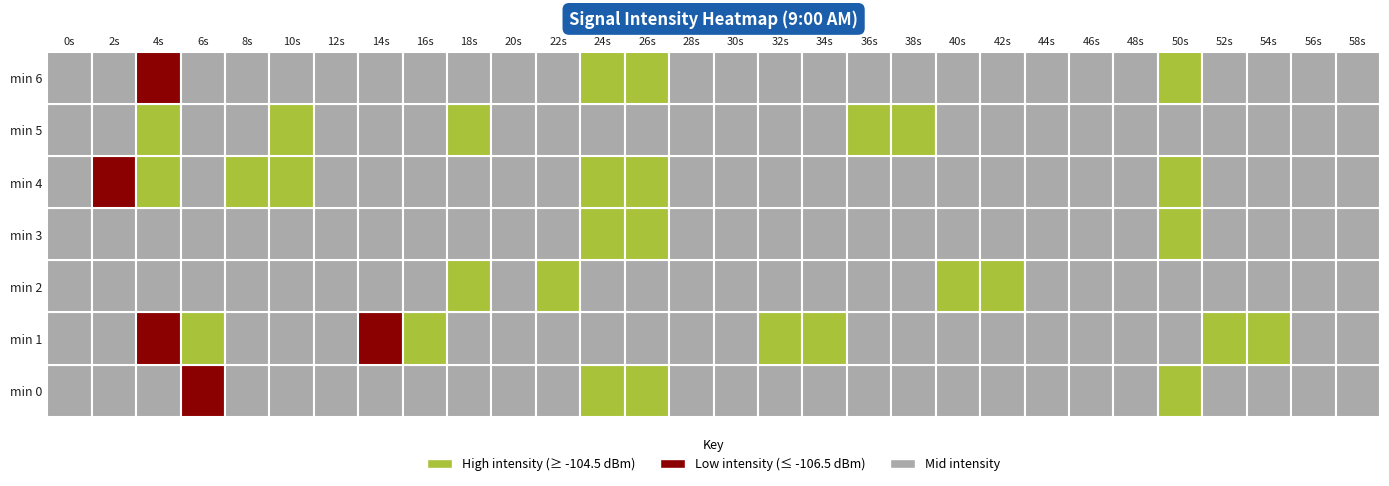

Is the value of 48 at 1 greater than the value of 34 at 1?

No